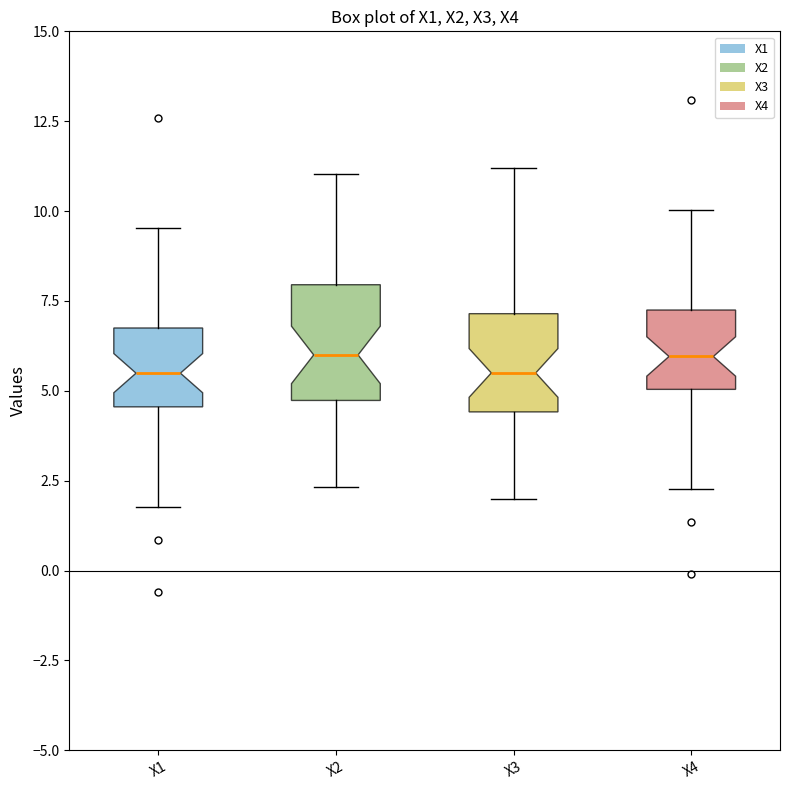

Reading left to right, read every box against the y-axis: the position of its median line, the range the box covers, and the ends of its whiskers. The values are not printed on the chart, so give them approximately, as read against the axis.

X1: median 5.5, box 4.5 to 6.5, whiskers 2.0 to 9.5
X2: median 6.0, box 4.5 to 8.0, whiskers 2.5 to 11.0
X3: median 5.5, box 4.5 to 7.0, whiskers 2.0 to 11.0
X4: median 6.0, box 5.0 to 7.0, whiskers 2.5 to 10.0